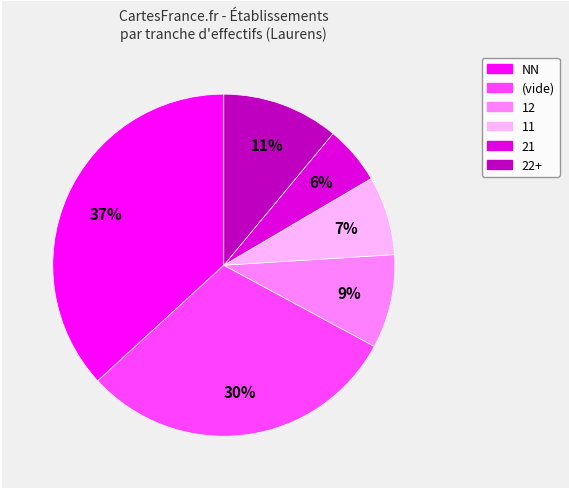

To the nearest percent, what is the average slice percentage?

17%